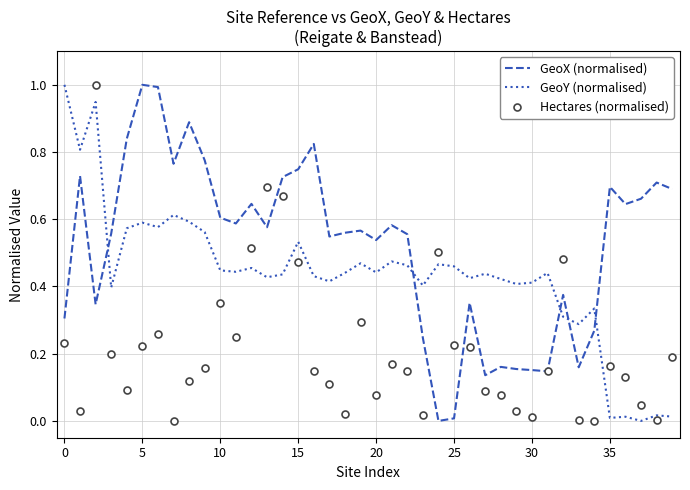

What is the highest value of the Hectares (normalised) series?

1.0